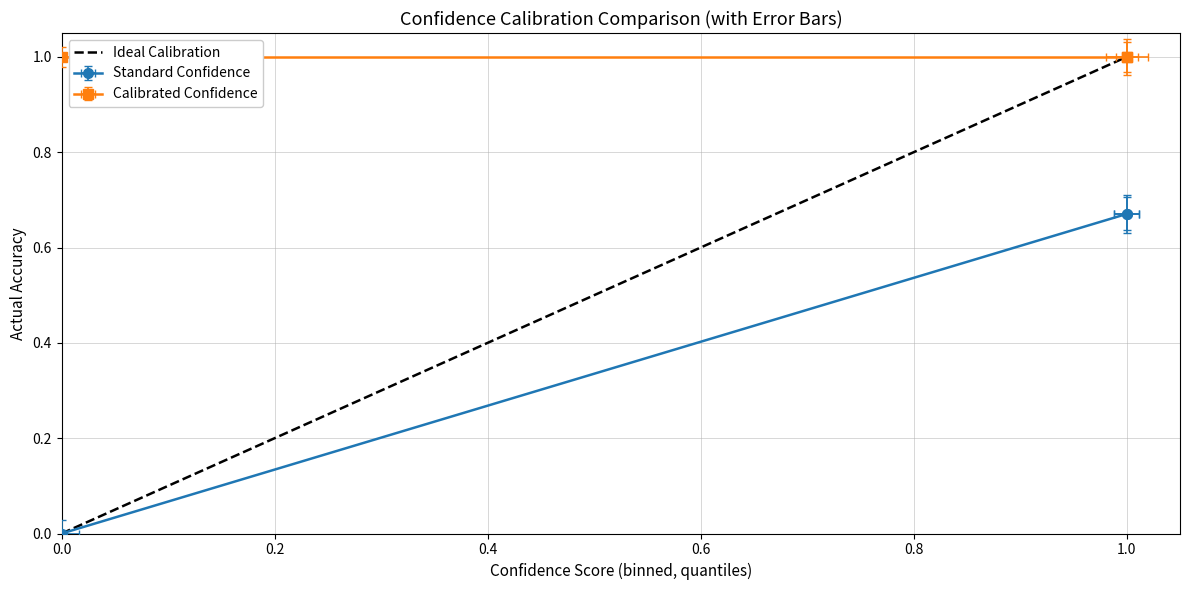

Which has a higher value, 0.0 or 1.0?

1.0